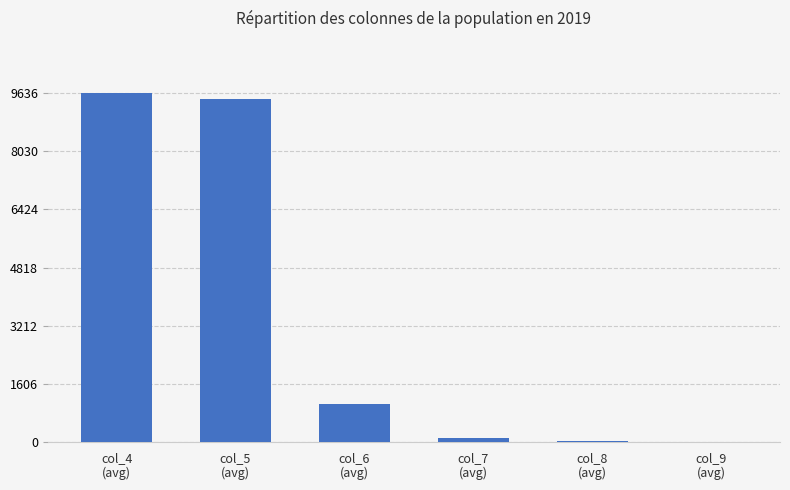

Where is the data nearest to the value 4822?

col_6
(avg)